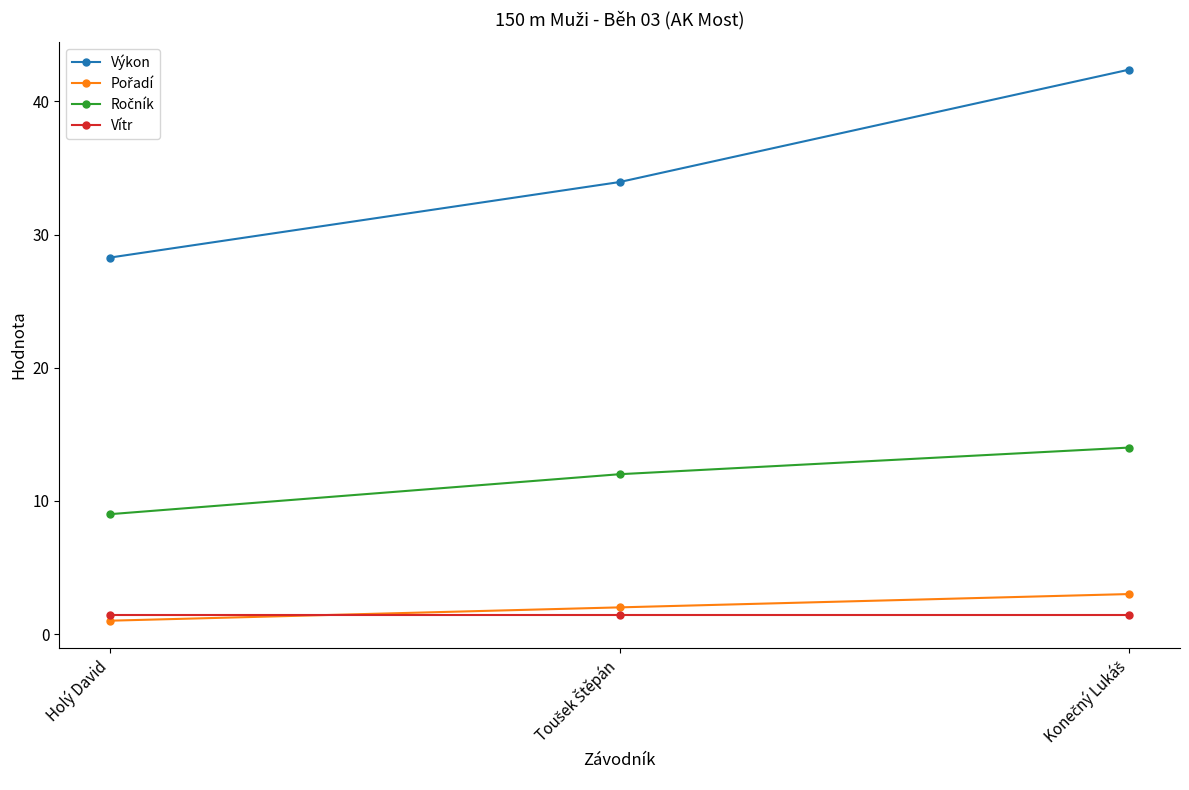

What is the total value across all series at Holý David?

39.7